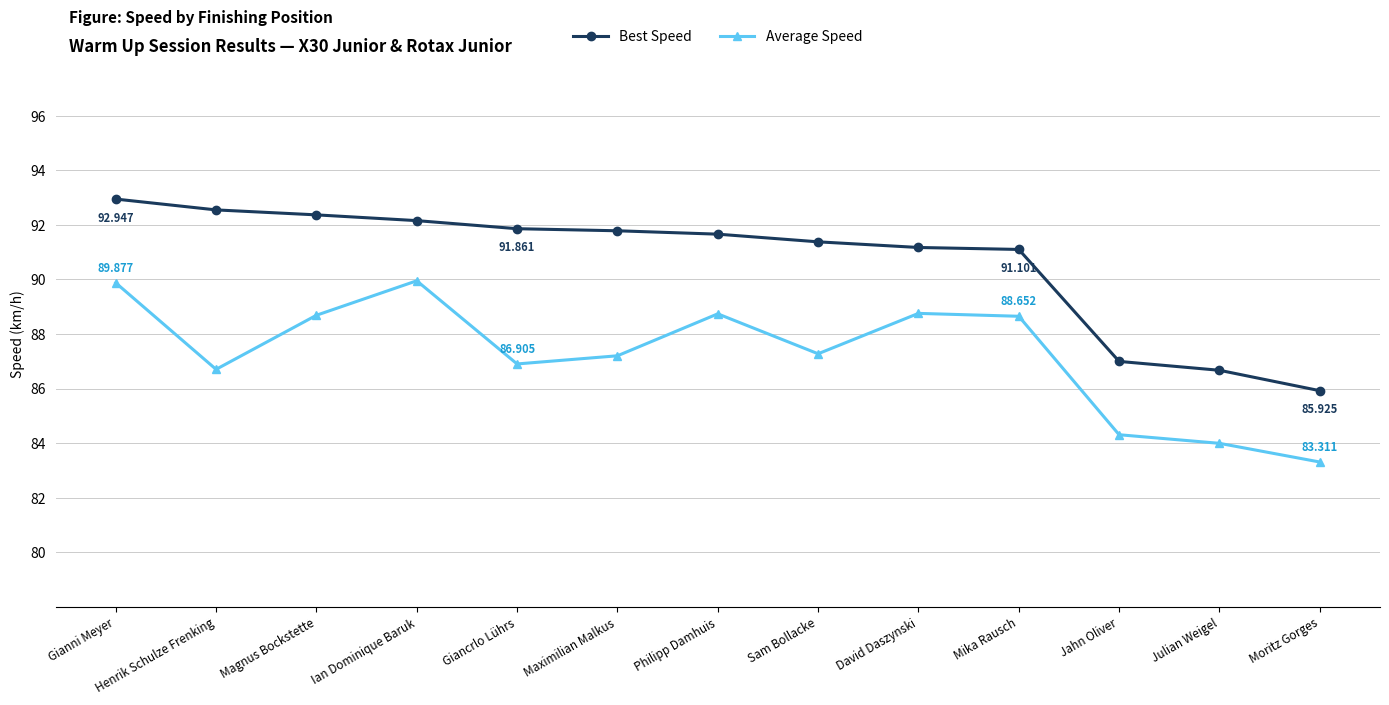

What is the average value of the Best Speed series?

90.7